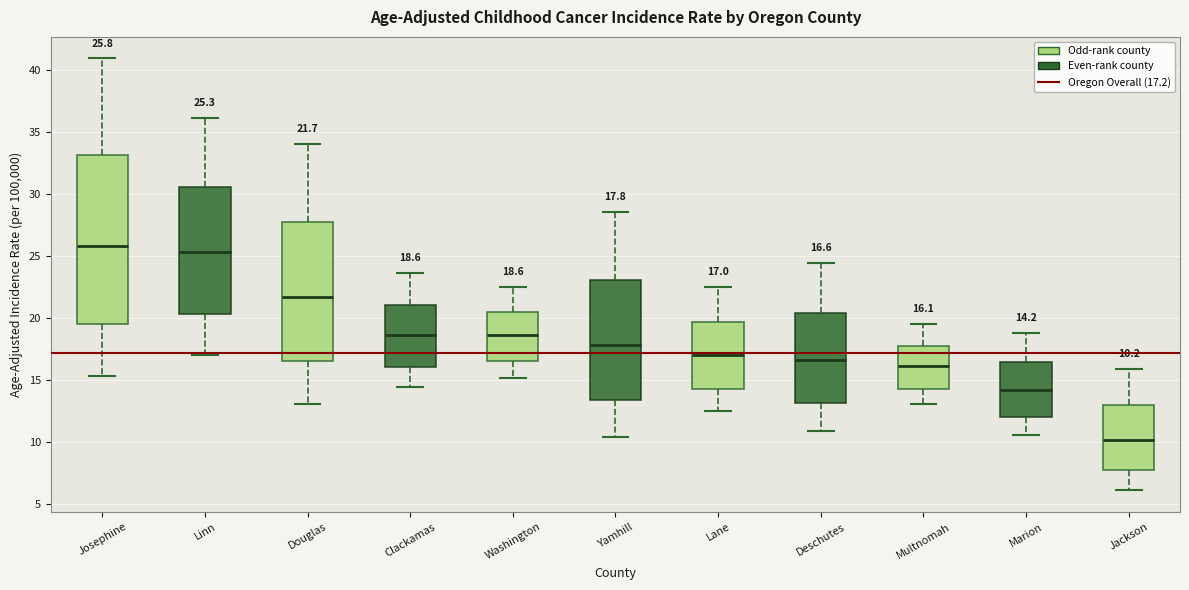

Which box's median line is the lowest?

Jackson